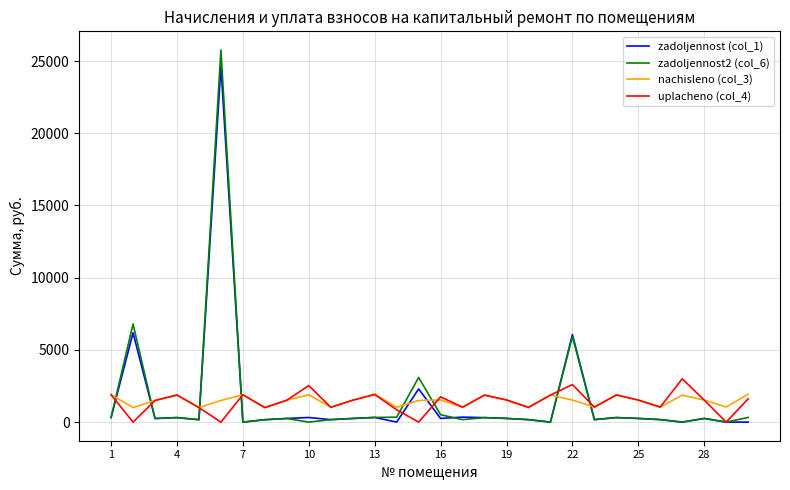

After their last crossing, which series has the higher values: zadoljennost2 (col_6) or nachisleno (col_3)?

nachisleno (col_3)